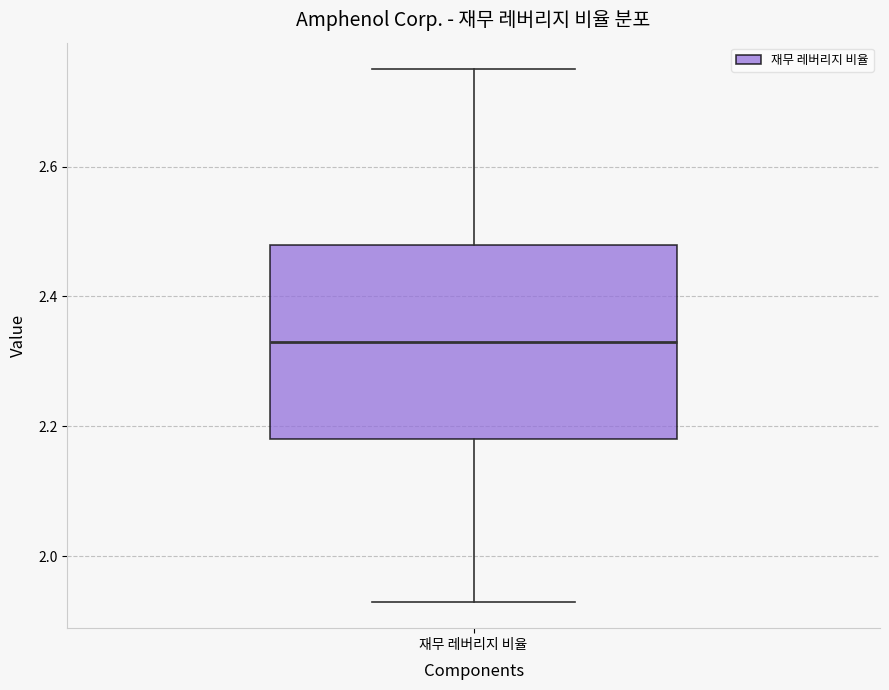

Transcribe this box plot: give where the median line is, the range the box spans, and where the two whiskers end, as read against the y-axis. The values are not printed on the chart, so give them approximately, as read against the axis.

median 2.34, box 2.18 to 2.48, whiskers 1.94 to 2.76